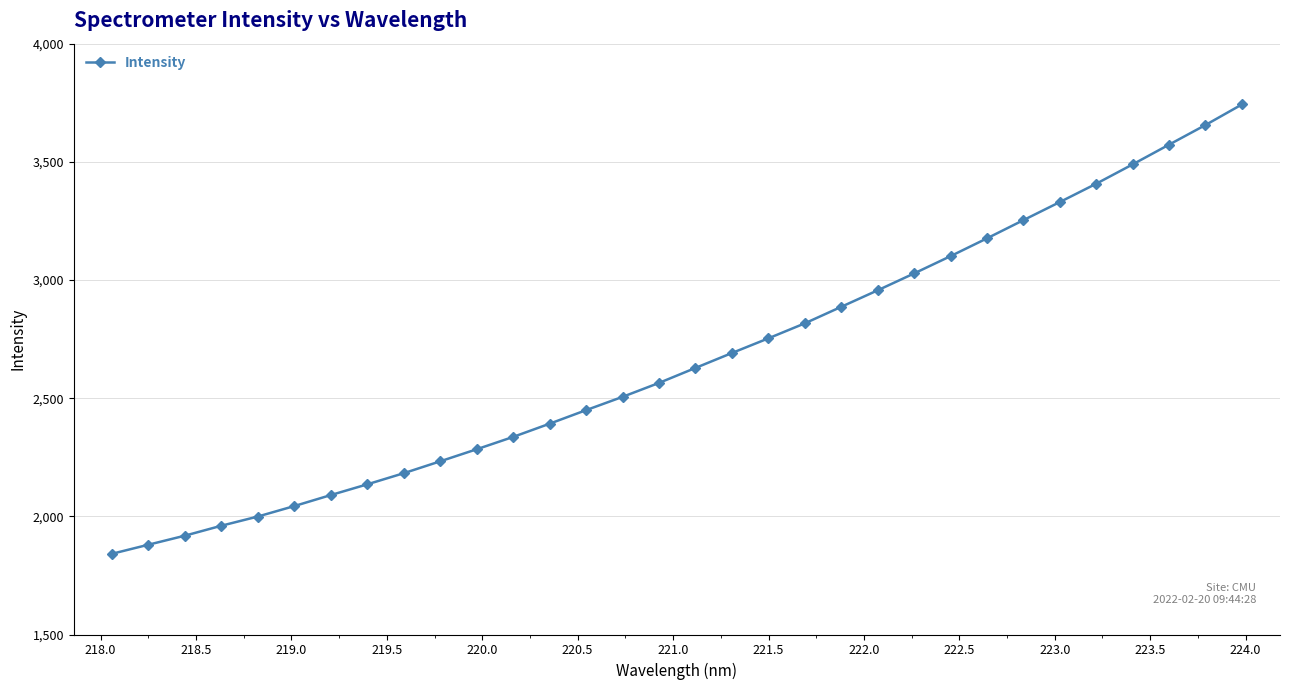

What is the sum of all values?

85302.6